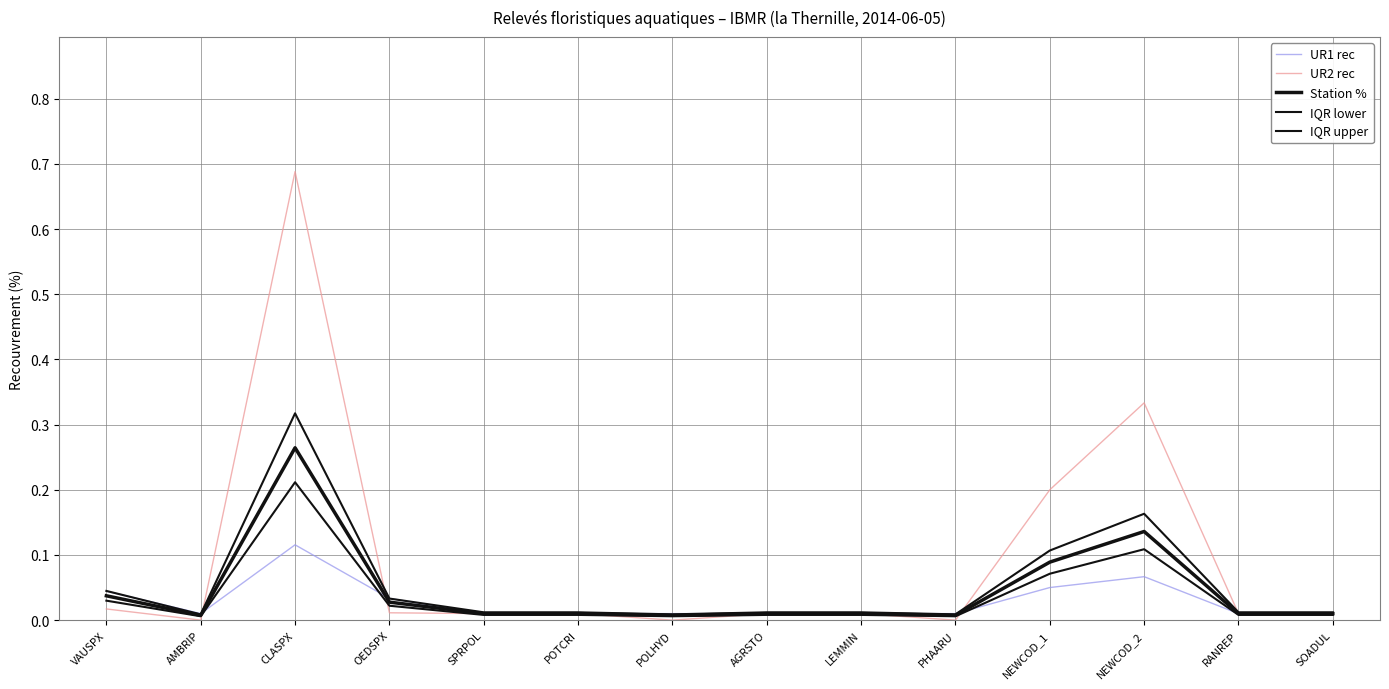

Rank the series at POTCRI from lowest to highest value.

IQR lower, UR1 rec, UR2 rec, Station %, IQR upper